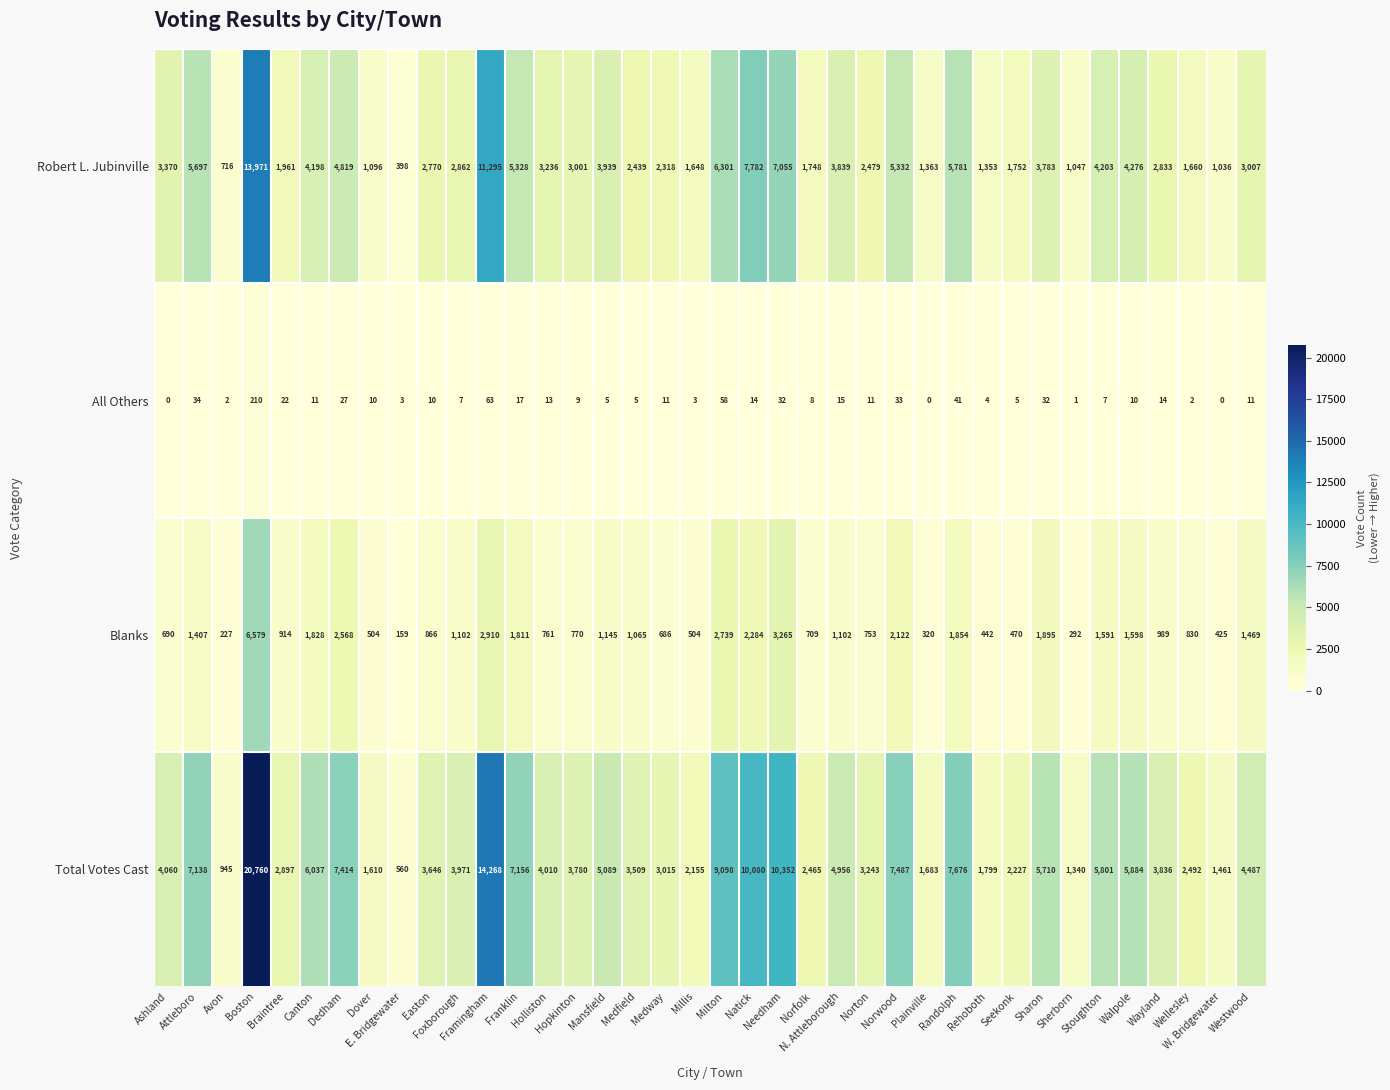

What is the sum of all All Others values?

760